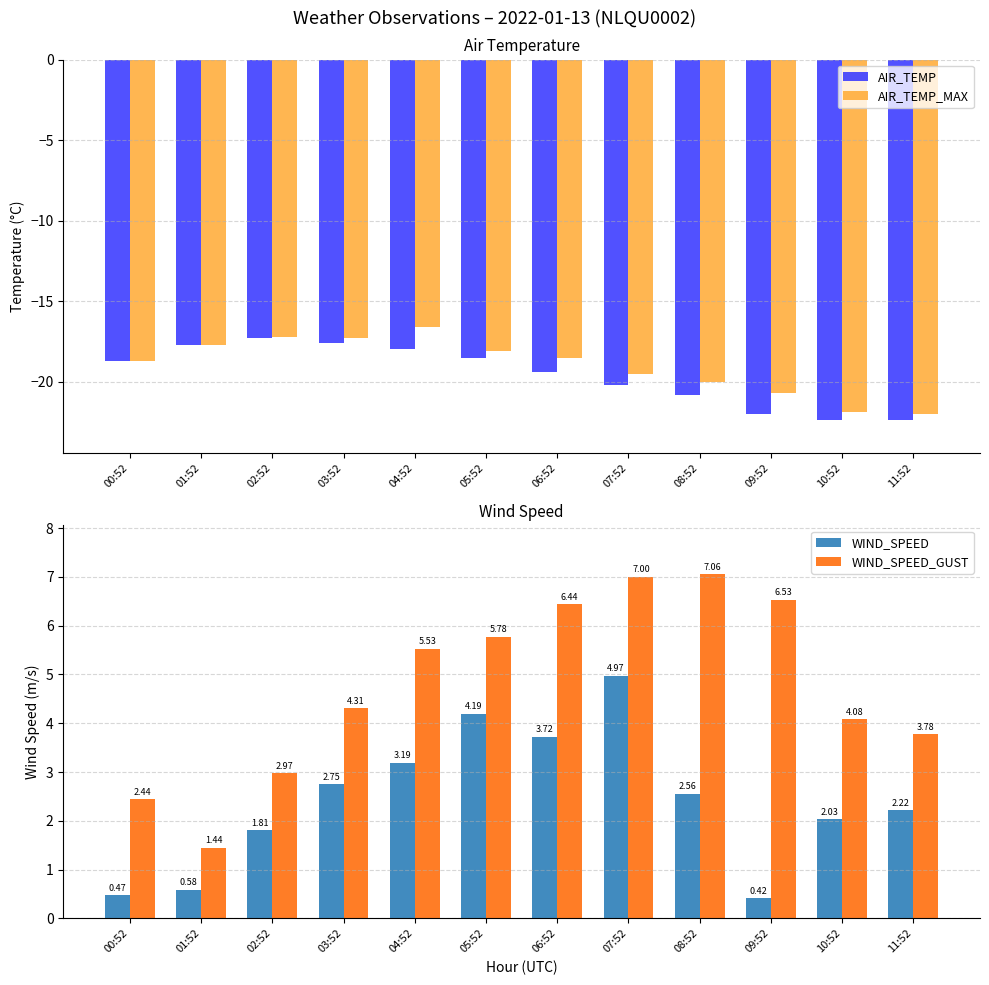

What is the difference between the second highest and minimum values in the WIND_SPEED_GUST series?

5.6